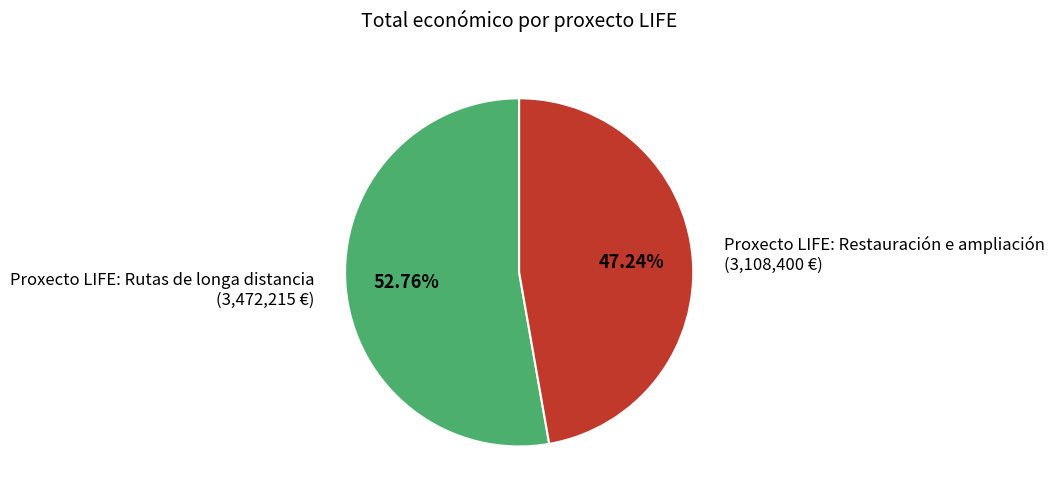

Which category has the biggest portion of the pie?

Proxecto LIFE: Rutas de longa distancia